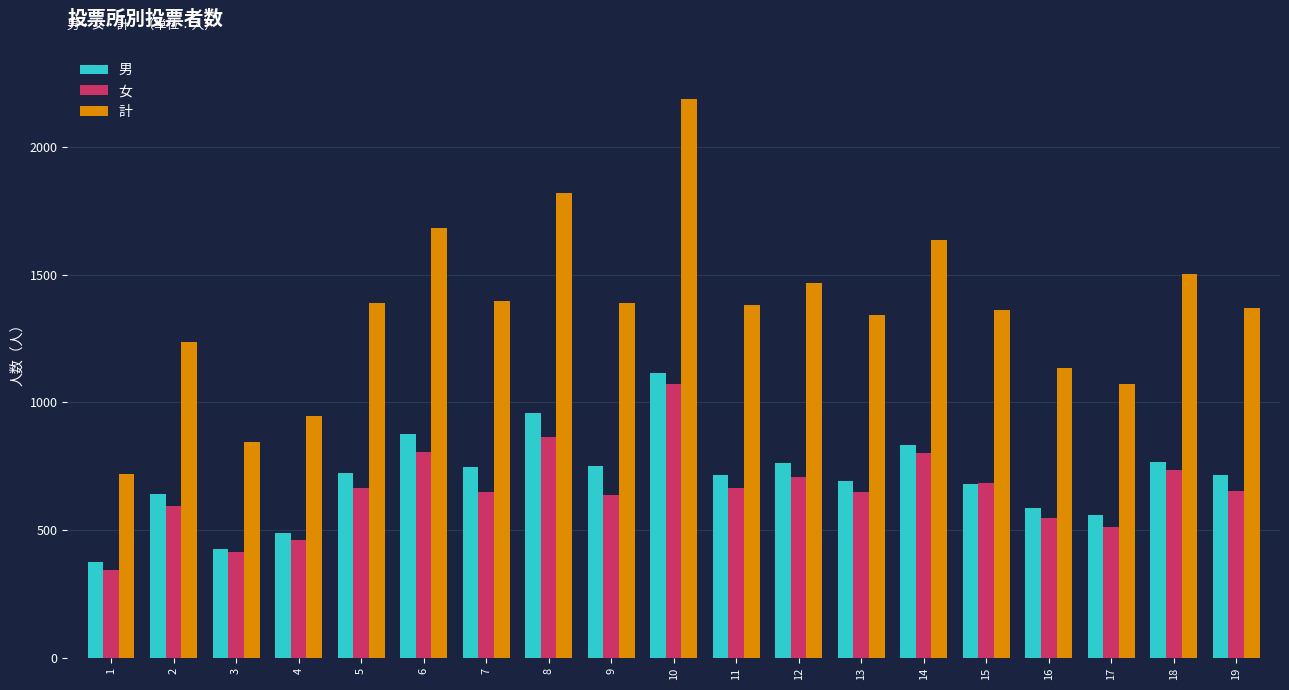

The value of 女 at 11 is 666. True or false?

True